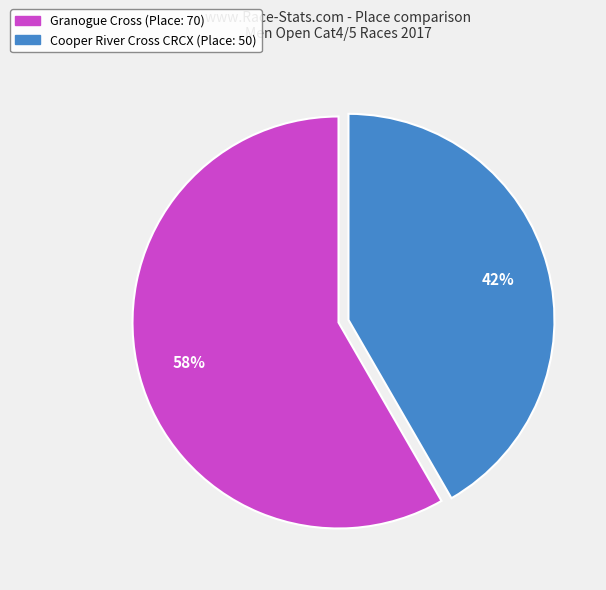

What is the majority slice?

Granogue Cross